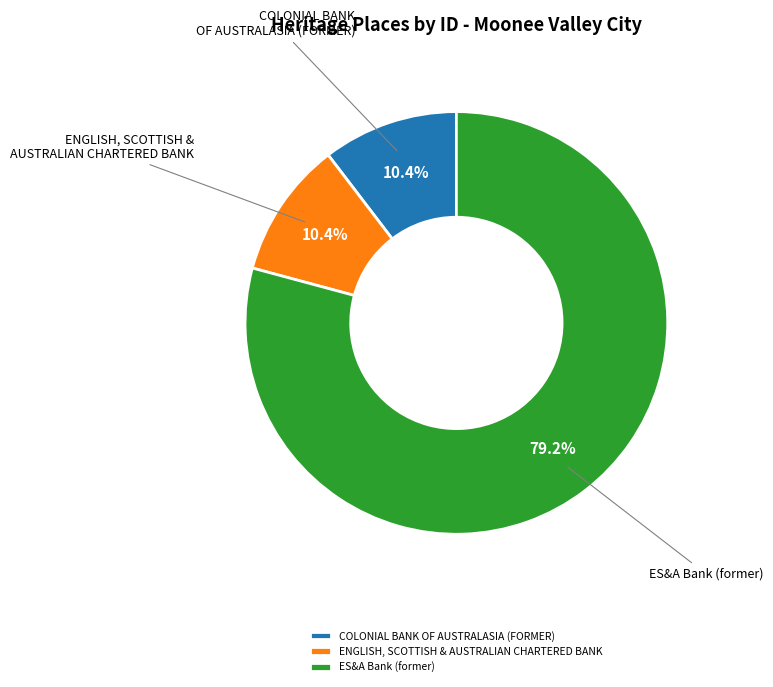

To the nearest percent, what is the difference between the largest and smallest slice percentages?

69%